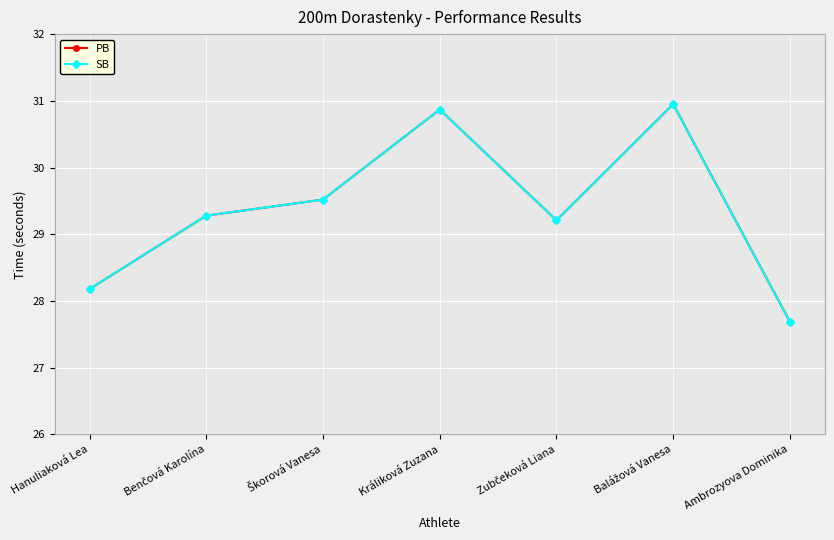

At how many categories does at least one series exceed 30?

2